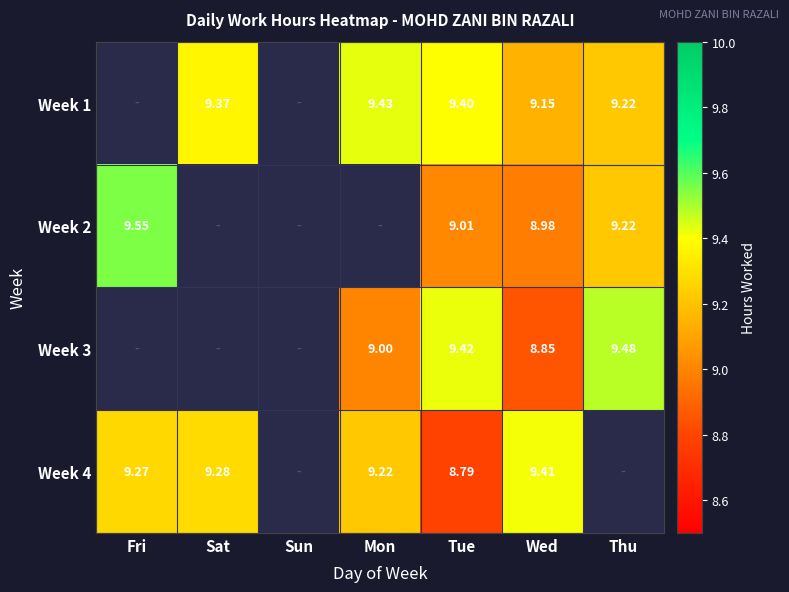

What is the highest value of the Week 2 series?

9.6